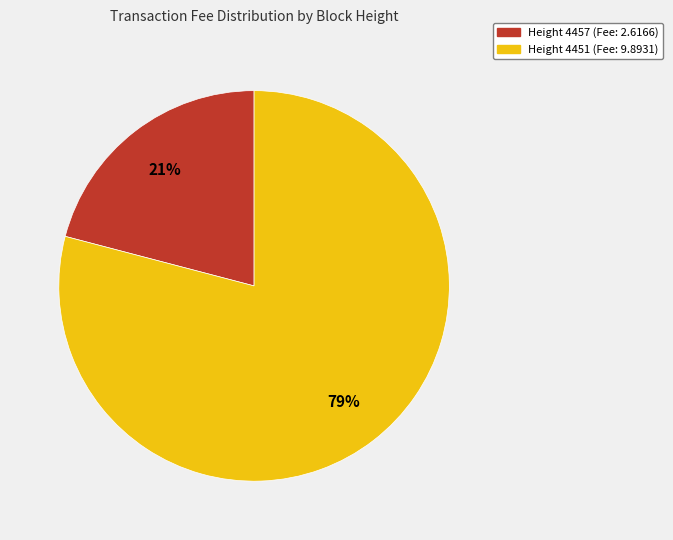

To the nearest percent, what is the difference between the largest and smallest slice percentages?

58%